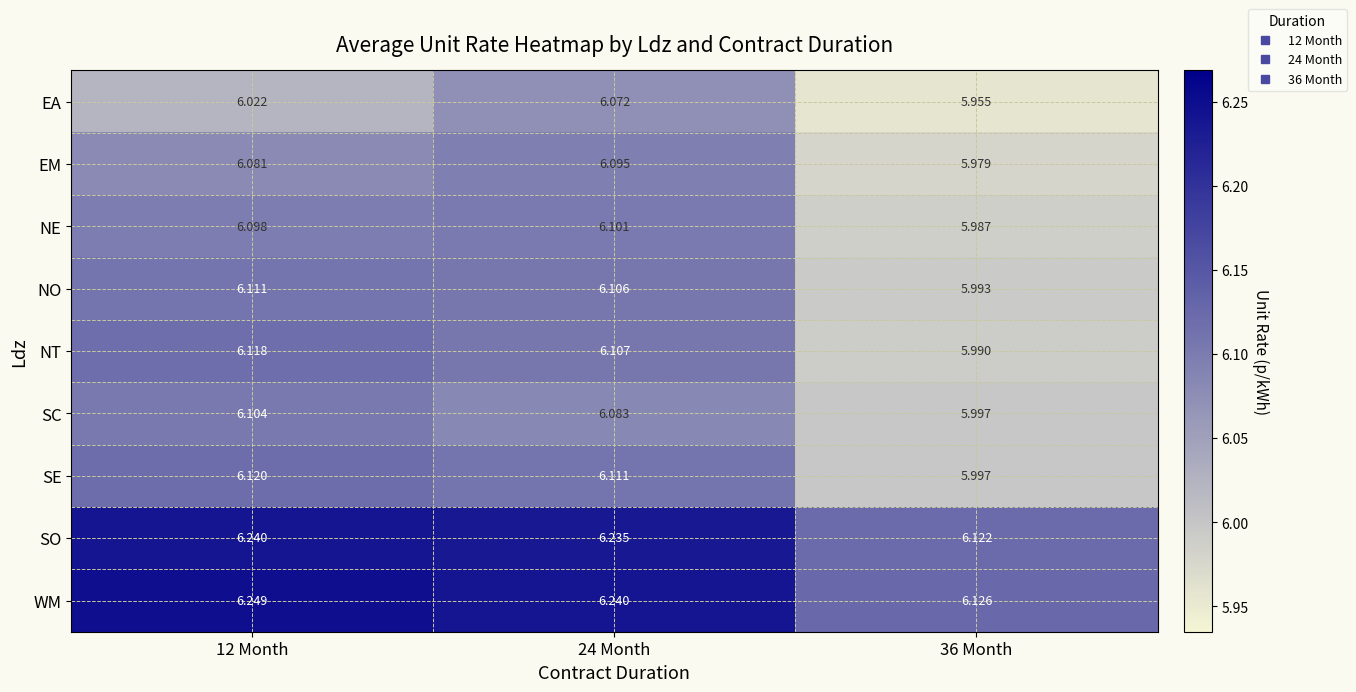

List the series in order of their peak value, highest first.

WM, SO, SE, NT, NO, SC, NE, EM, EA